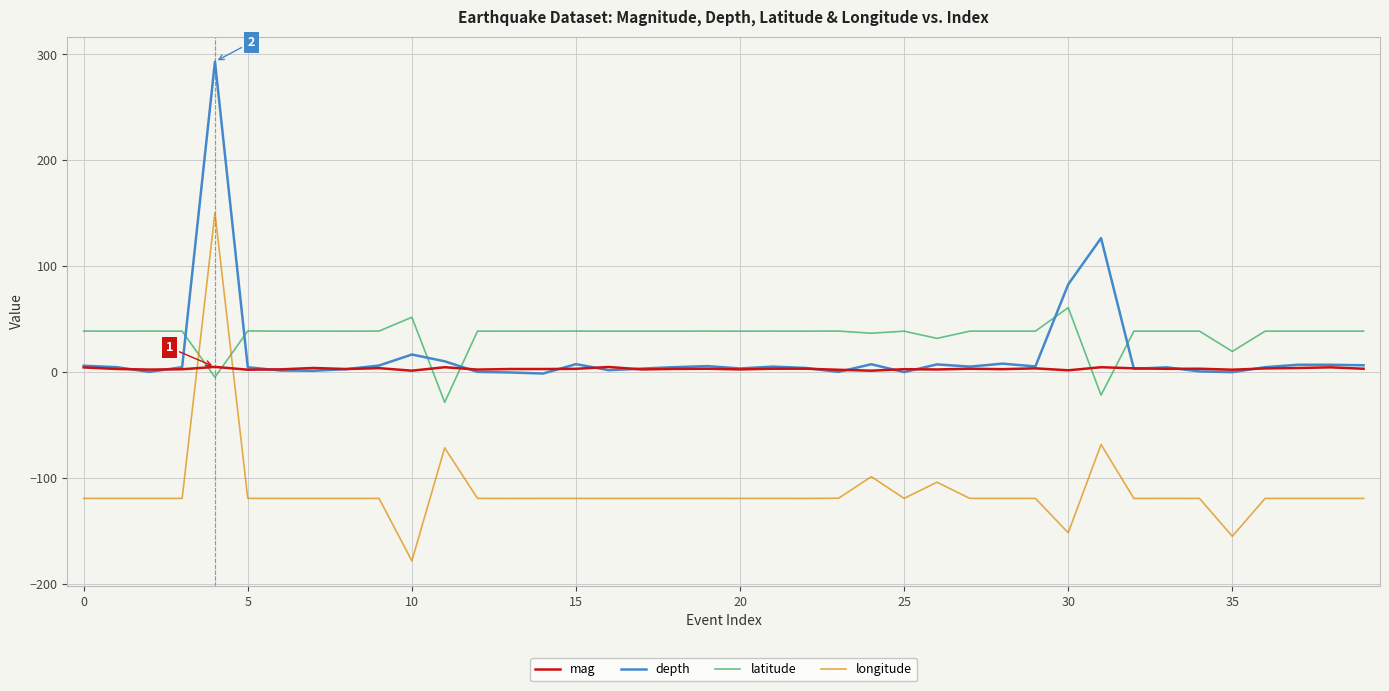

What is the minimum value for latitude?

-28.7